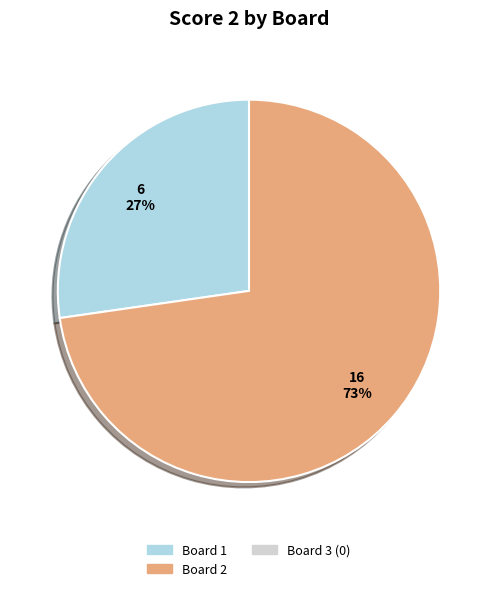

Is there any slice that represents more than half of the pie?

Yes